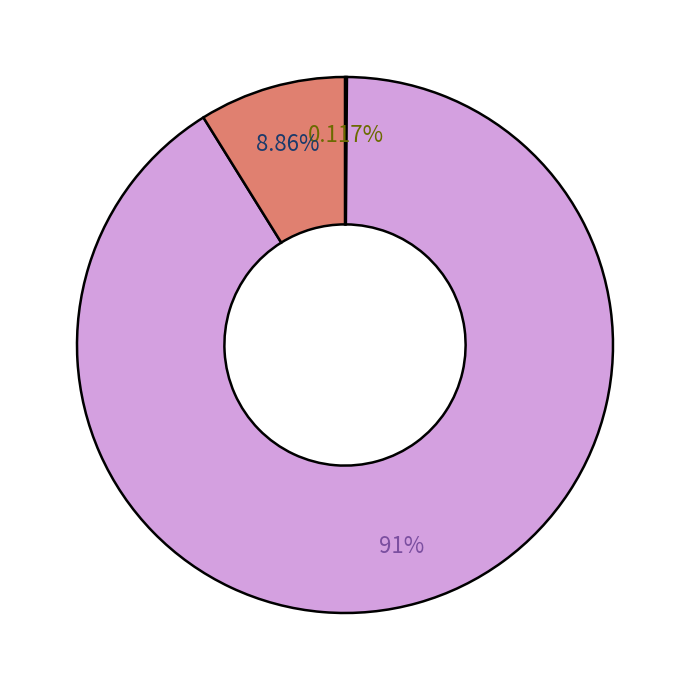

Does any single category account for the majority?

Yes